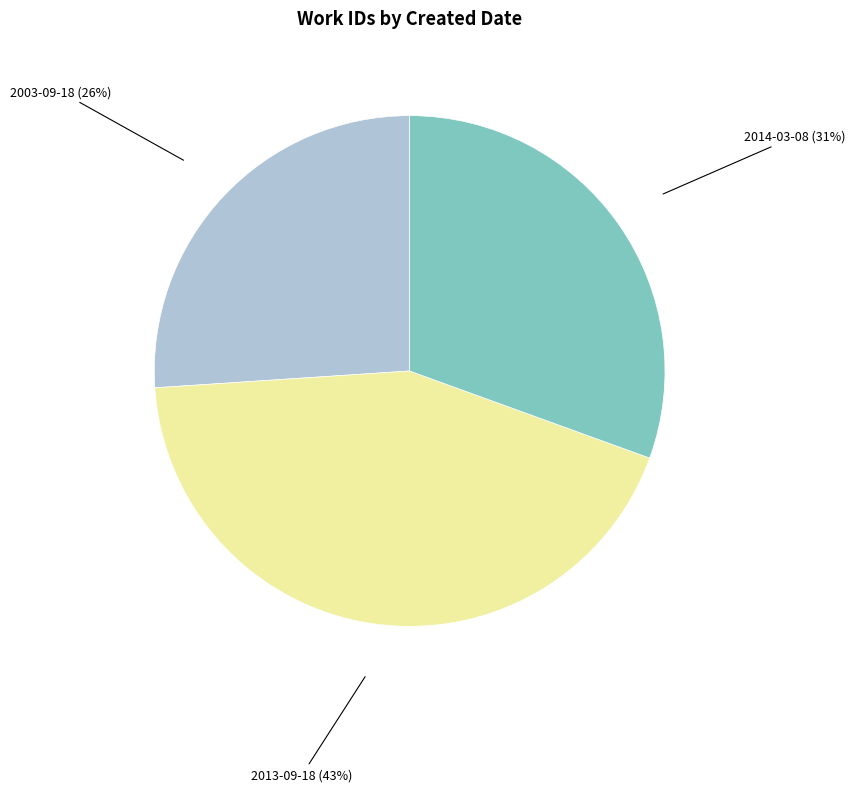

To the nearest percent, what is the difference between the largest and smallest slice percentages?

17%